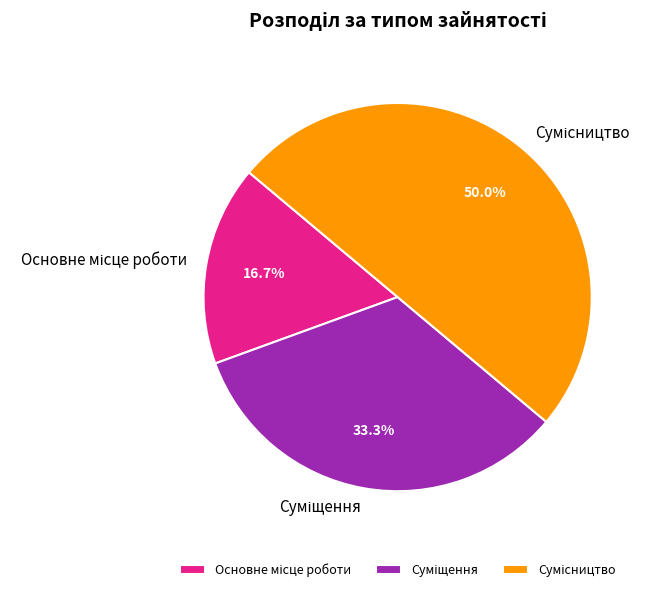

To the nearest percent, what is the combined percentage of Суміщення and Сумісництво?

83%